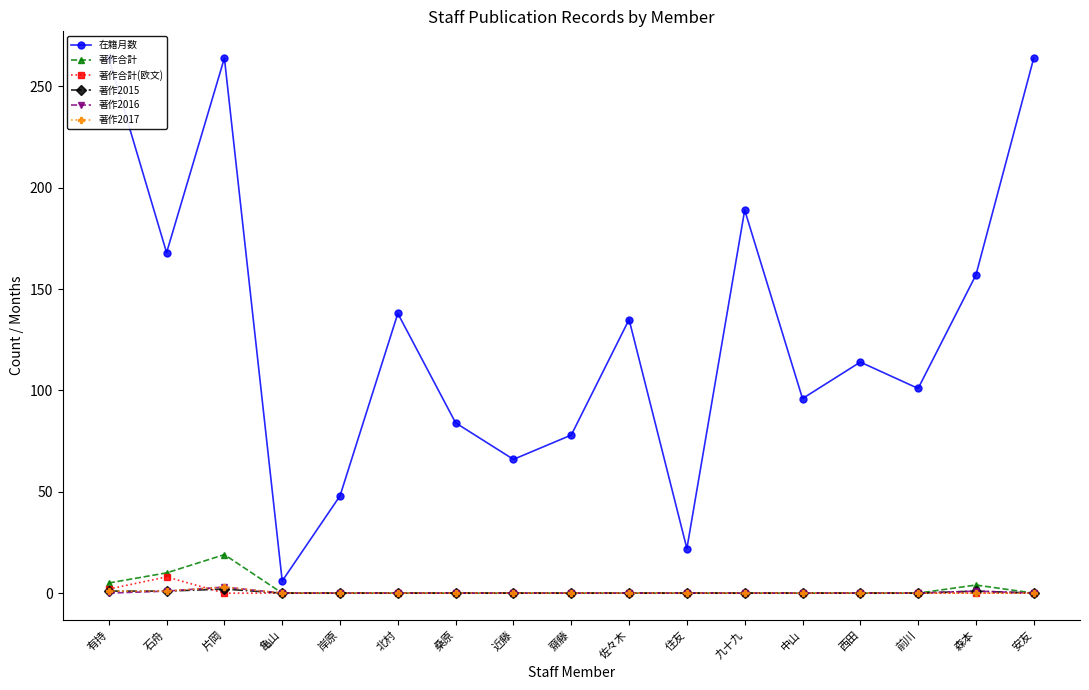

Reading left to right, list all the values displayed in this chart.

在籍月数: 有持=264	石舟=168	片岡=264	亀山=6	岸原=48	北村=138	桑原=84	近藤=66	齋藤=78	佐々木=135	住友=22	九十九=189	中山=96	西田=114	前川=101	森本=157	安友=264
著作合計: 有持=5	石舟=10	片岡=19	亀山=0	岸原=0	北村=0	桑原=0	近藤=0	齋藤=0	佐々木=0	住友=0	九十九=0	中山=0	西田=0	前川=0	森本=4	安友=0
著作合計(欧文): 有持=2	石舟=8	片岡=0	亀山=0	岸原=0	北村=0	桑原=0	近藤=0	齋藤=0	佐々木=0	住友=0	九十九=0	中山=0	西田=0	前川=0	森本=0	安友=0
著作2015: 有持=1	石舟=1	片岡=2	亀山=0	岸原=0	北村=0	桑原=0	近藤=0	齋藤=0	佐々木=0	住友=0	九十九=0	中山=0	西田=0	前川=0	森本=1	安友=0
著作2016: 有持=0	石舟=1	片岡=3	亀山=0	岸原=0	北村=0	桑原=0	近藤=0	齋藤=0	佐々木=0	住友=0	九十九=0	中山=0	西田=0	前川=0	森本=1	安友=0
著作2017: 有持=1	石舟=1	片岡=3	亀山=0	岸原=0	北村=0	桑原=0	近藤=0	齋藤=0	佐々木=0	住友=0	九十九=0	中山=0	西田=0	前川=0	森本=0	安友=0